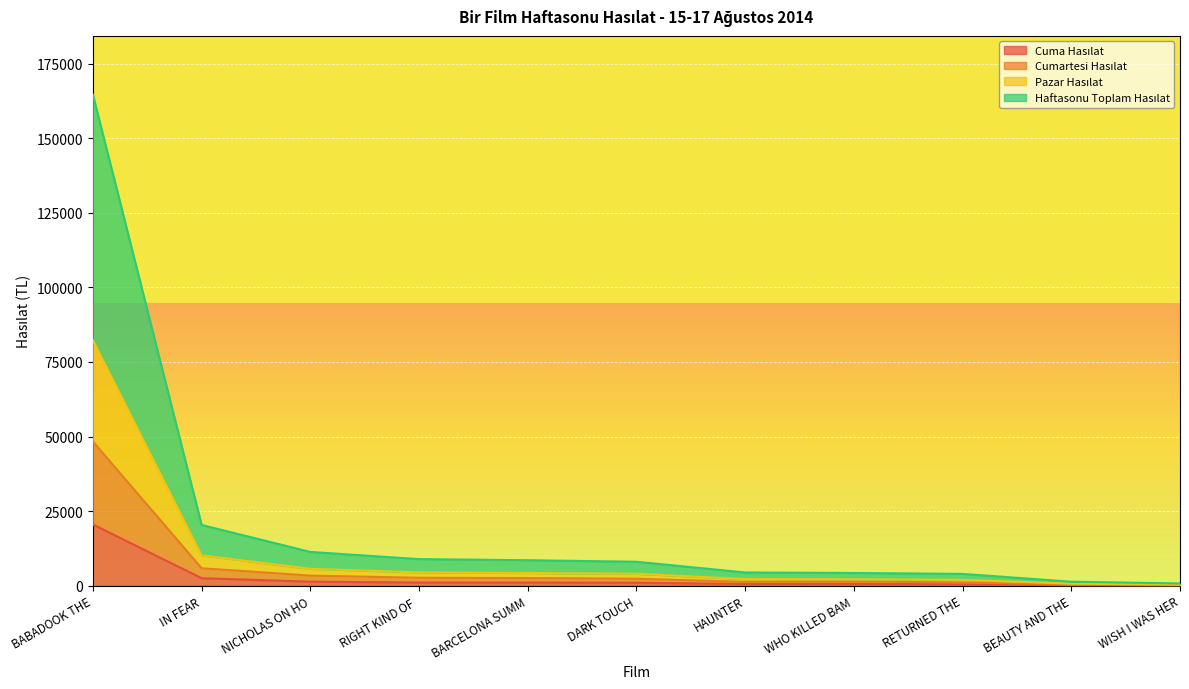

What is the total value across all series at BABADOOK THE?

164531.0